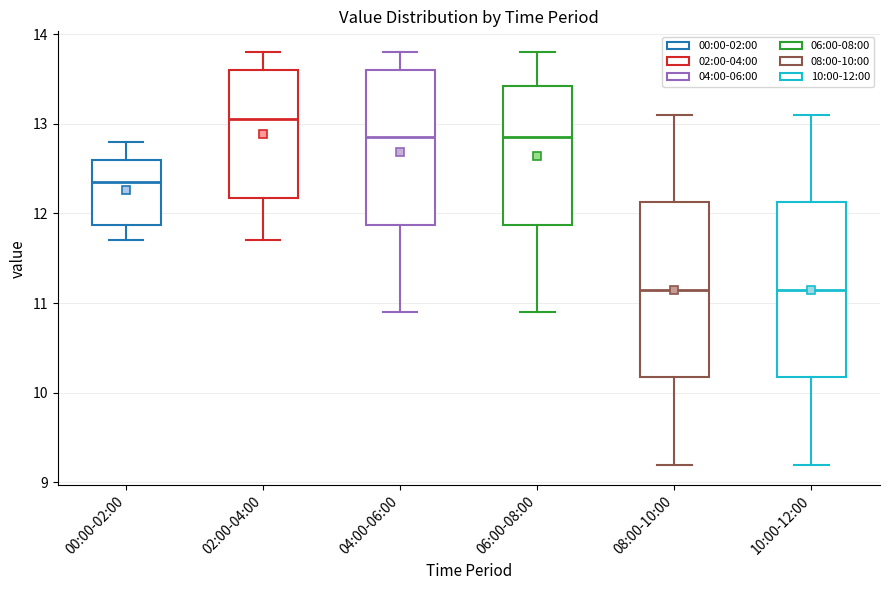

Where is the lower edge of the box for 02:00-04:00 on the y-axis? The values are not printed on the chart, so give them approximately, as read against the axis.

12.2